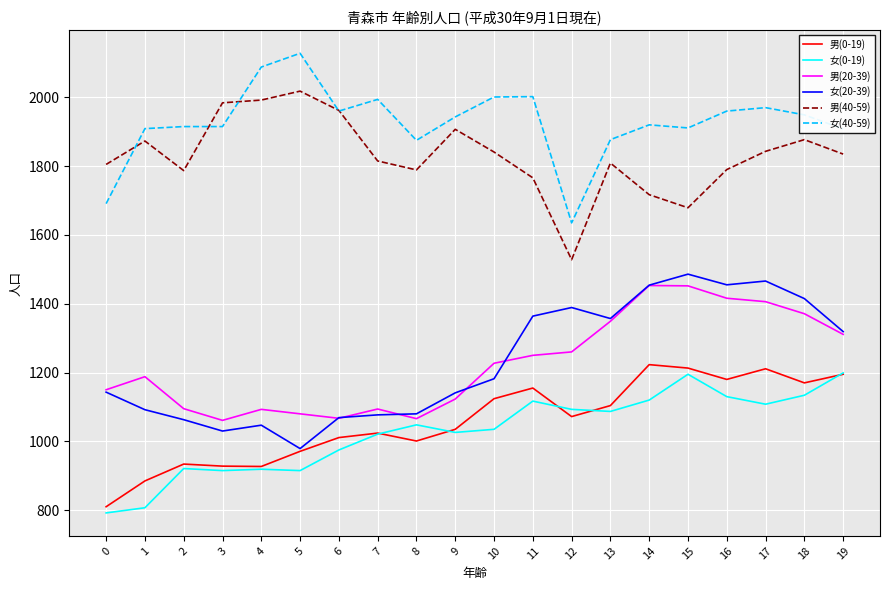

Read the 男(20-39) value at 17, to the nearest 5.

1405